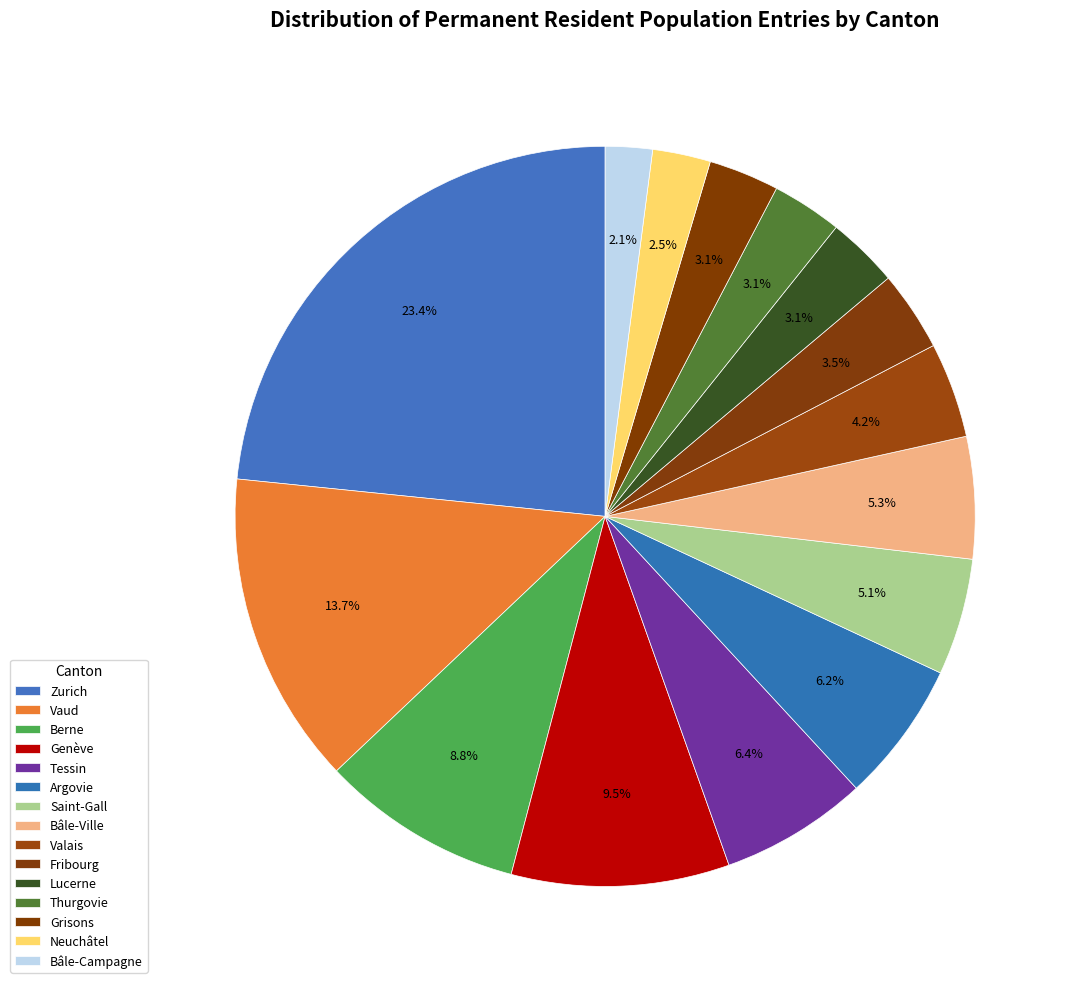

Count the number of slices in the pie.

15